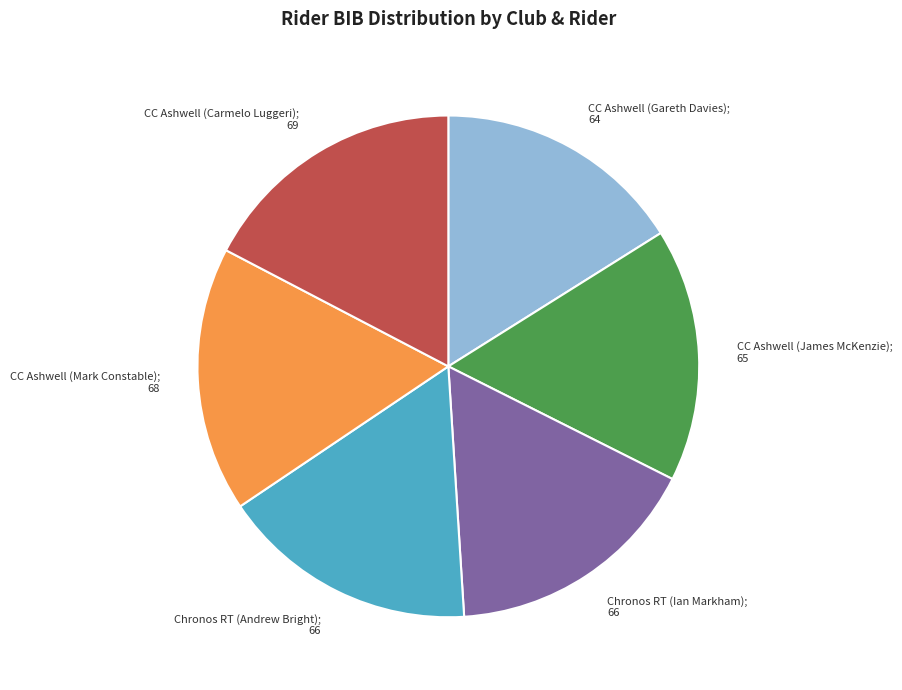

What is the ratio of the value at CC Ashwell (Mark Constable); 68 to the value at CC Ashwell (Carmelo Luggeri); 69?

1.0